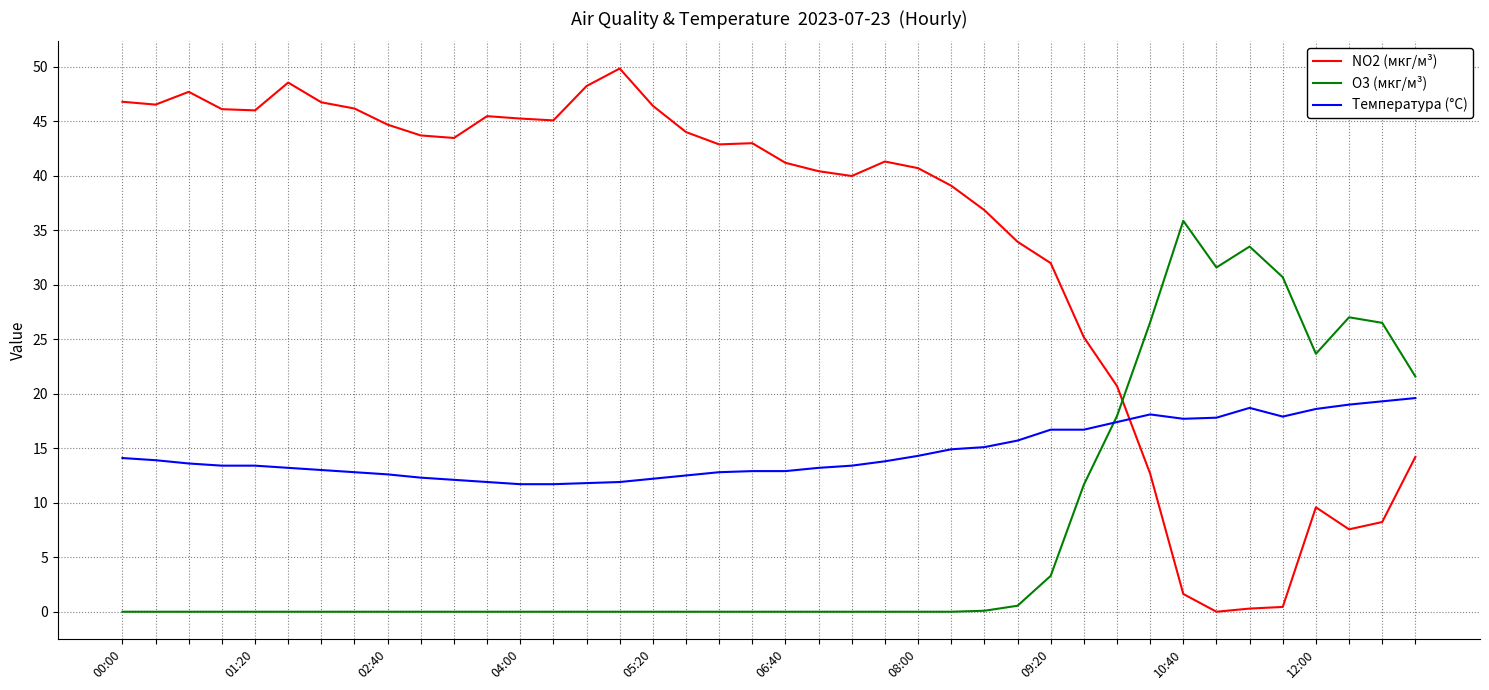

How many distinct data groups are displayed?

3